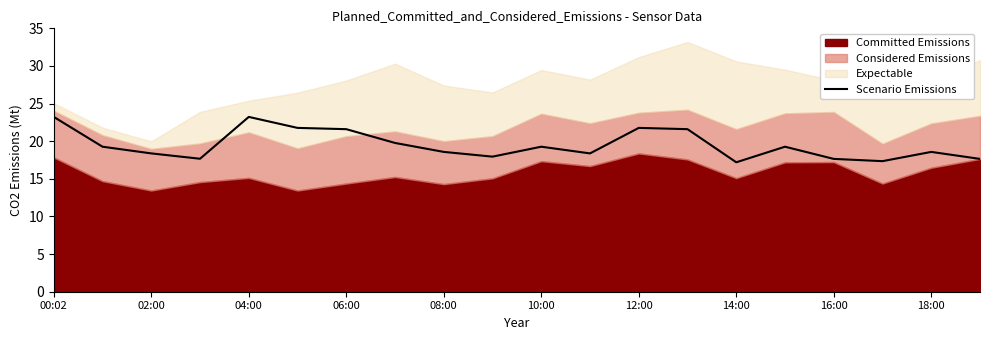

What is the minimum value for Scenario Emissions?

17.2